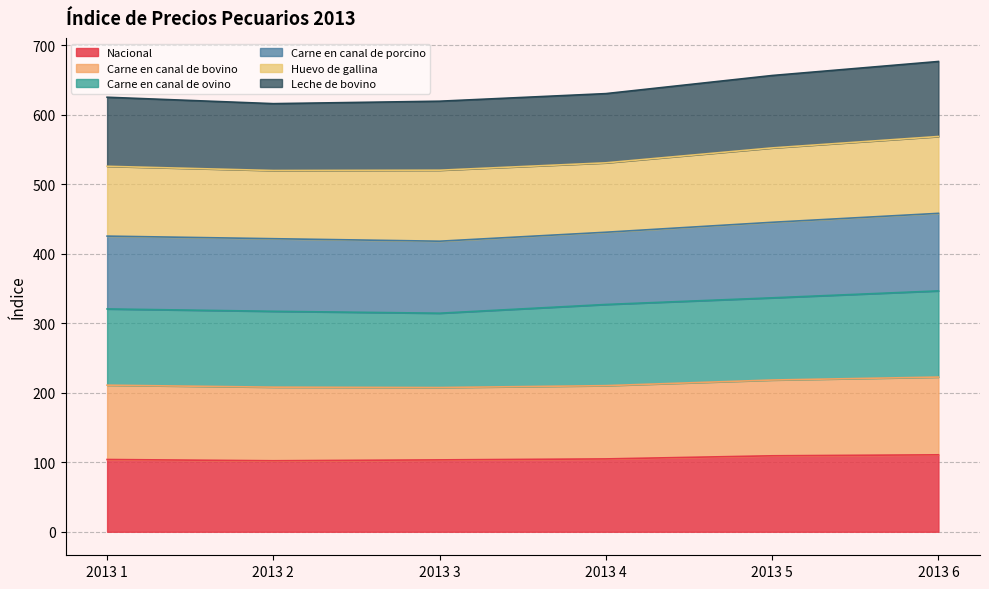

What is the greatest value displayed?

676.7